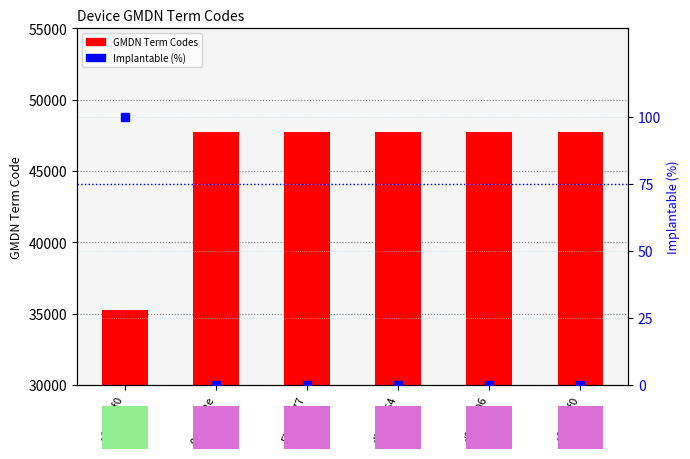

What is the greatest value displayed?

47743